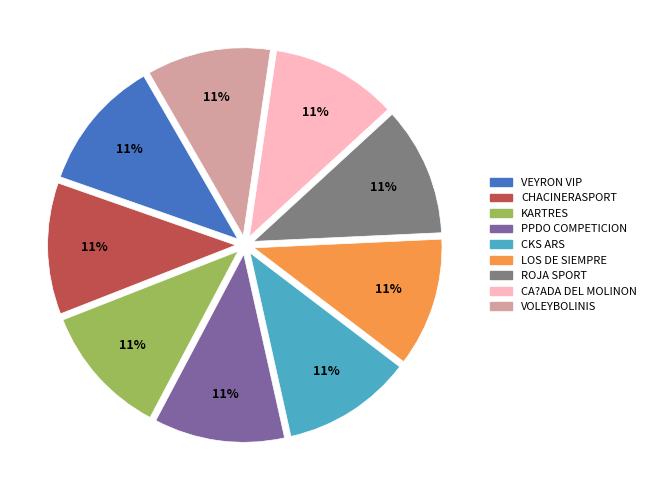

To the nearest percent, what percentage of the pie is ROJA SPORT?

11%